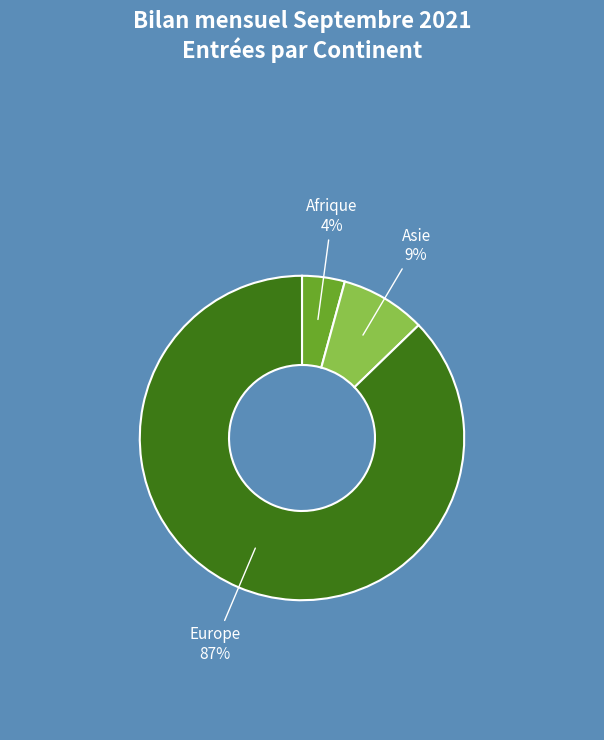

To the nearest percent, what is the average slice percentage?

33%